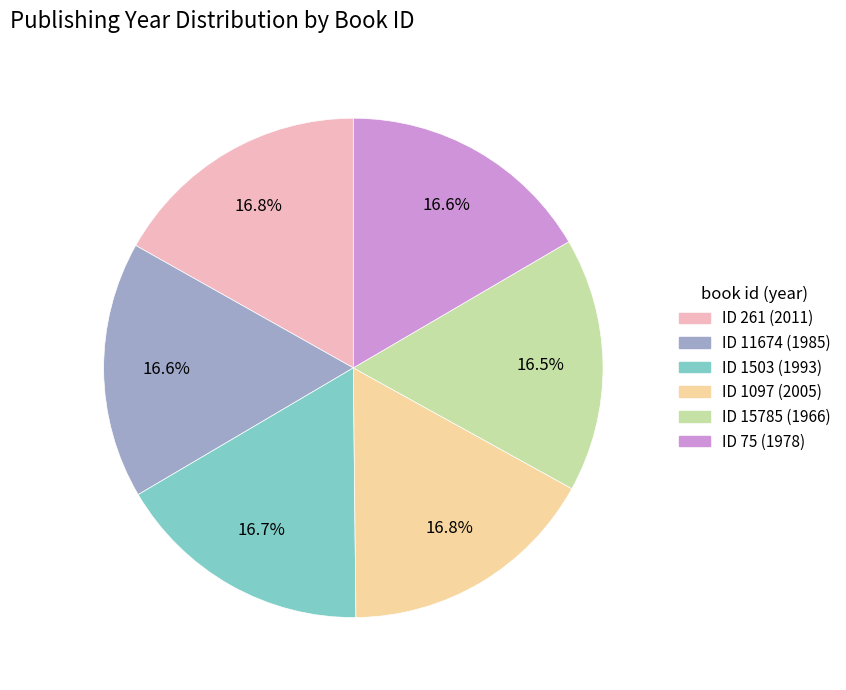

Does any single category account for the majority?

No